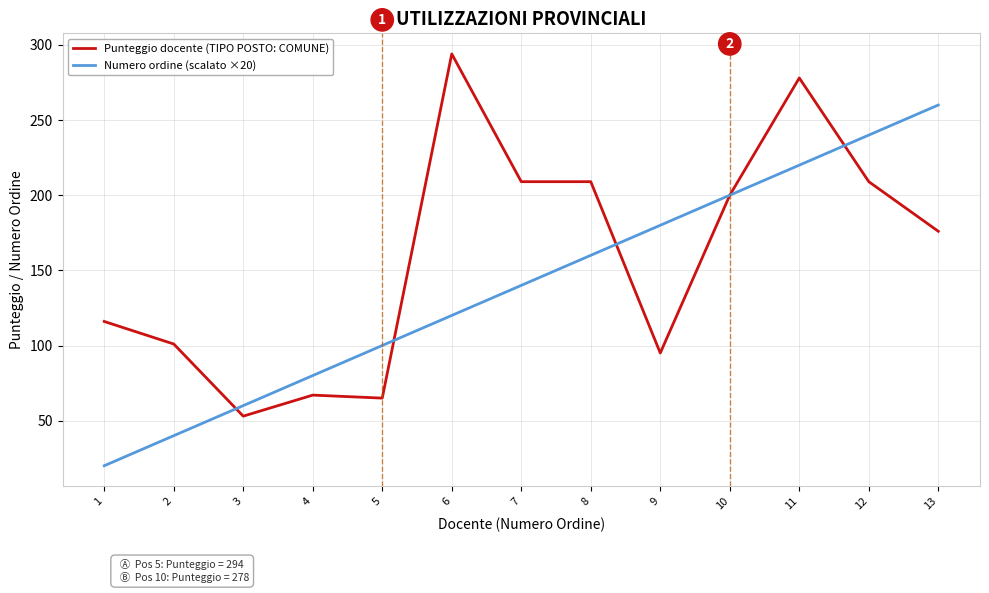

What is the approximate value of Punteggio docente (TIPO POSTO: COMUNE) at 13?

176